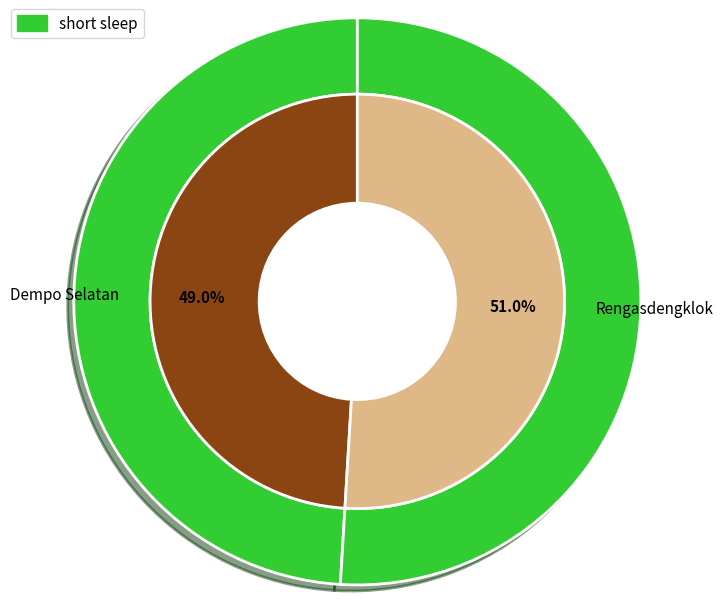

What is the ratio of the value at Rengasdengklok to the value at Dempo Selatan?

1.0